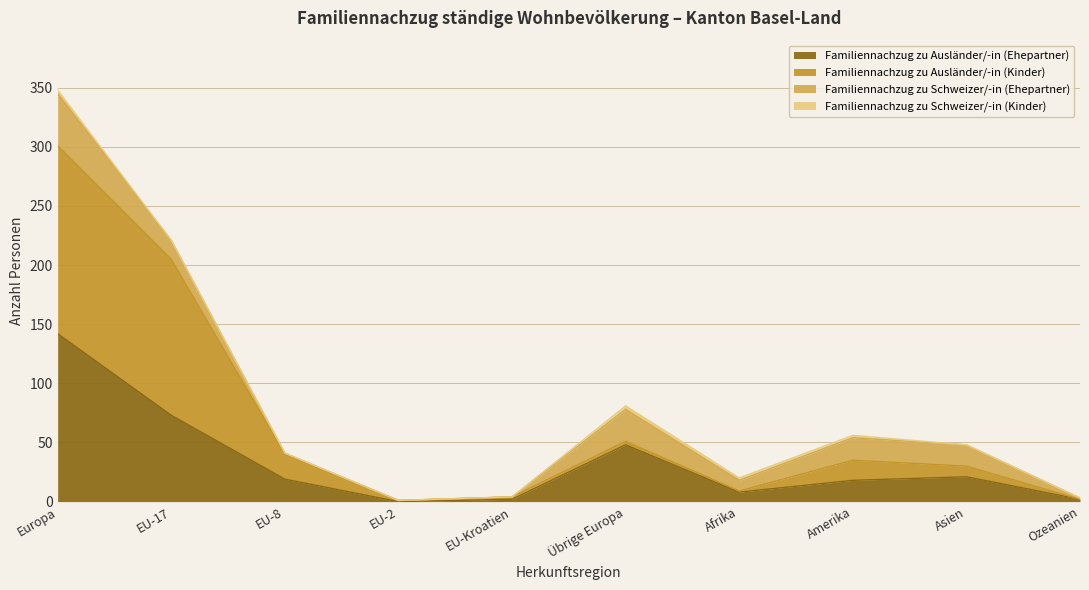

Where does the Familiennachzug zu Ausländer/-in (Kinder) series first go above 35?

Europa